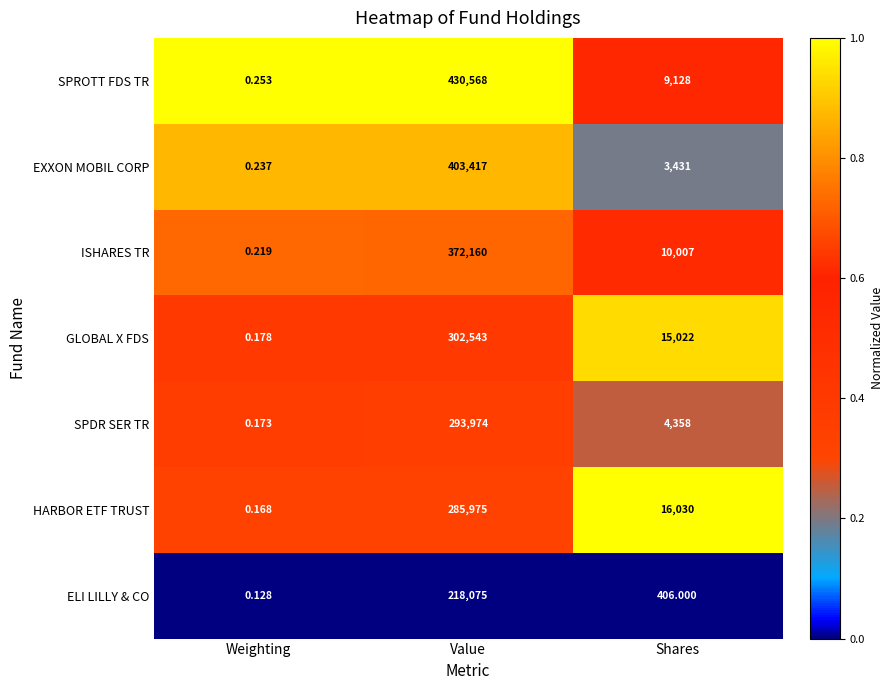

At which label does SPROTT FDS TR reach its peak?

Value